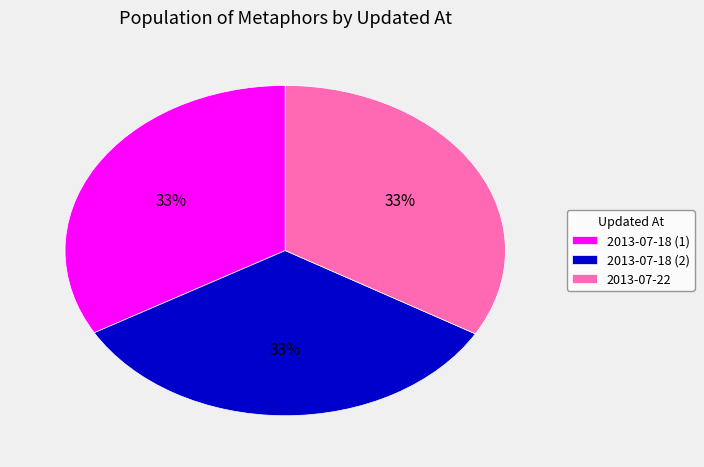

Is it true that 2013-07-18 (2) is 26% of the pie?

False